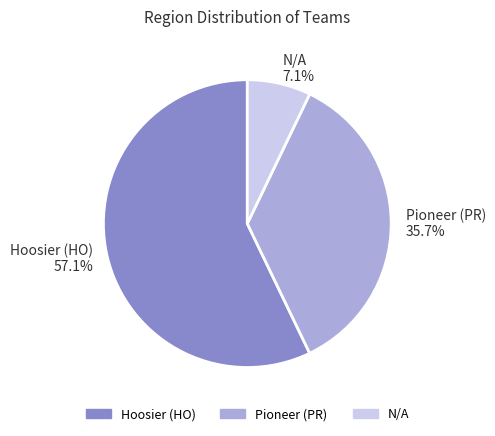

What is the ratio of the value at Pioneer (PR) to the value at N/A?

5.0